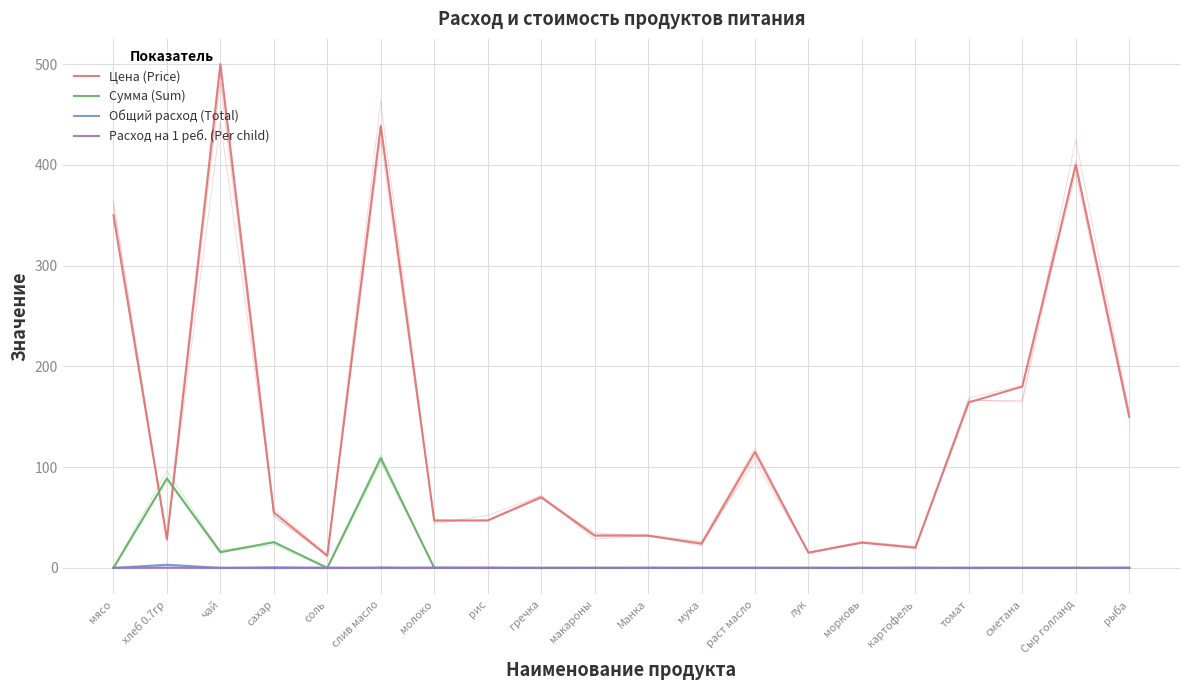

What is the difference between the second highest and minimum values in the Цена (Price) series?

426.9